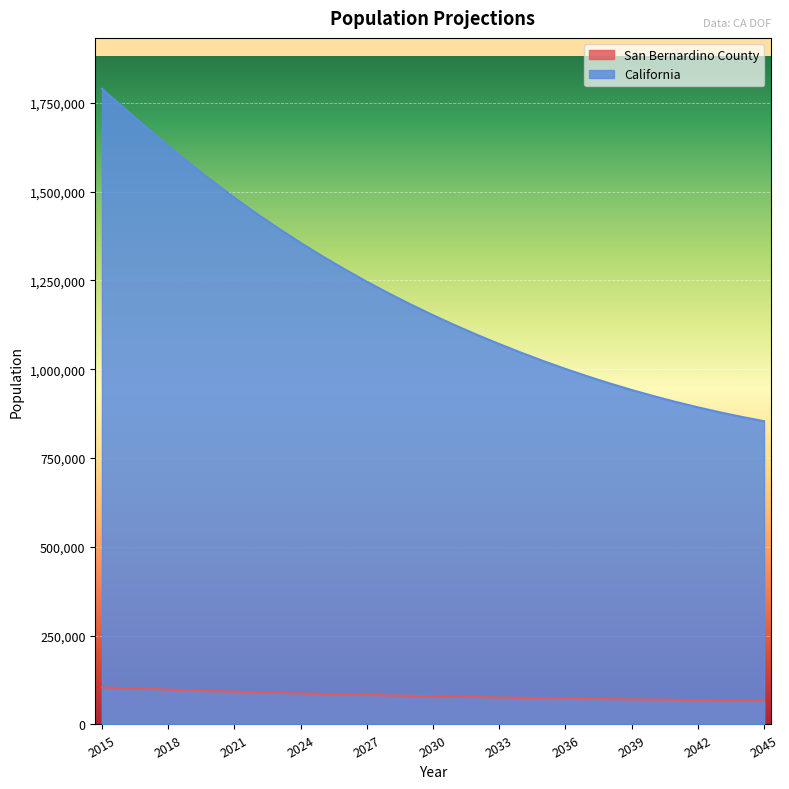

What is the difference between the San Bernardino County values at 2017 and 2016?

2034